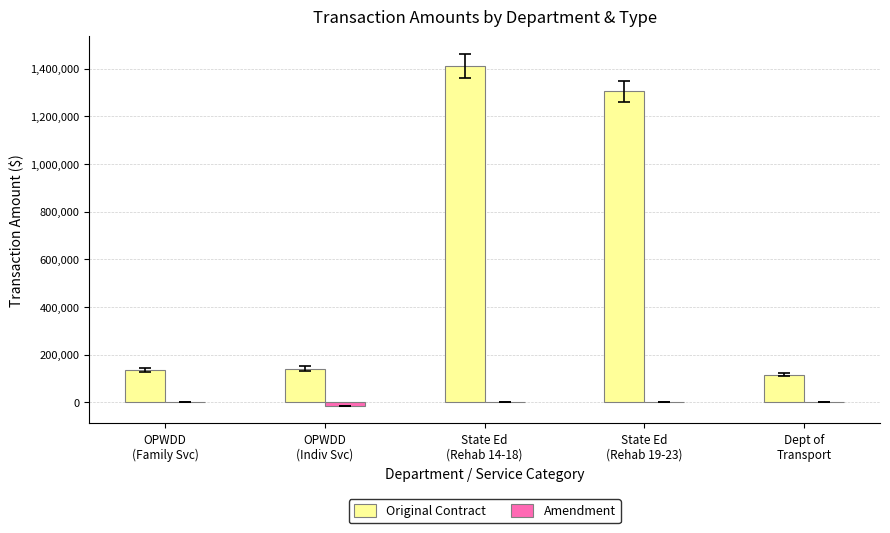

What is the highest value of the Original Contract series?

1411875